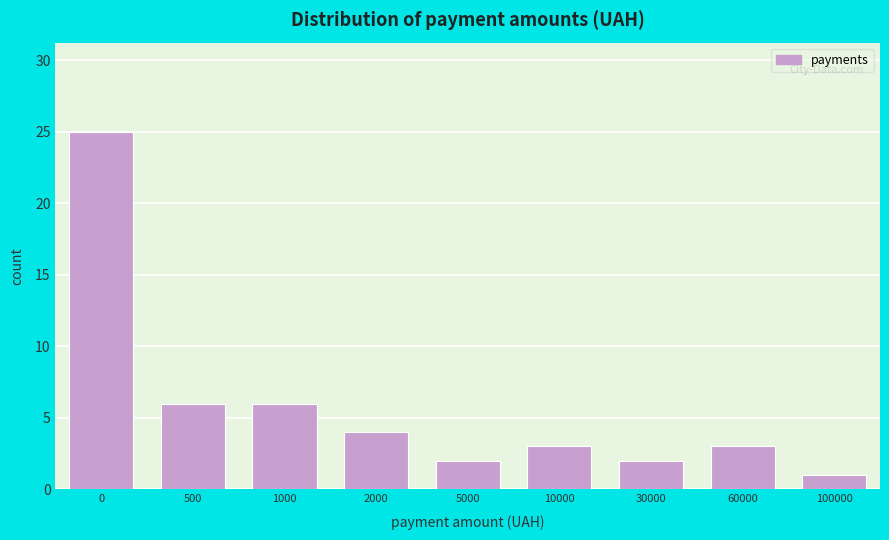

Reading left to right, list all the values displayed in this chart.

25	6	6	4	2	3	2	3	1